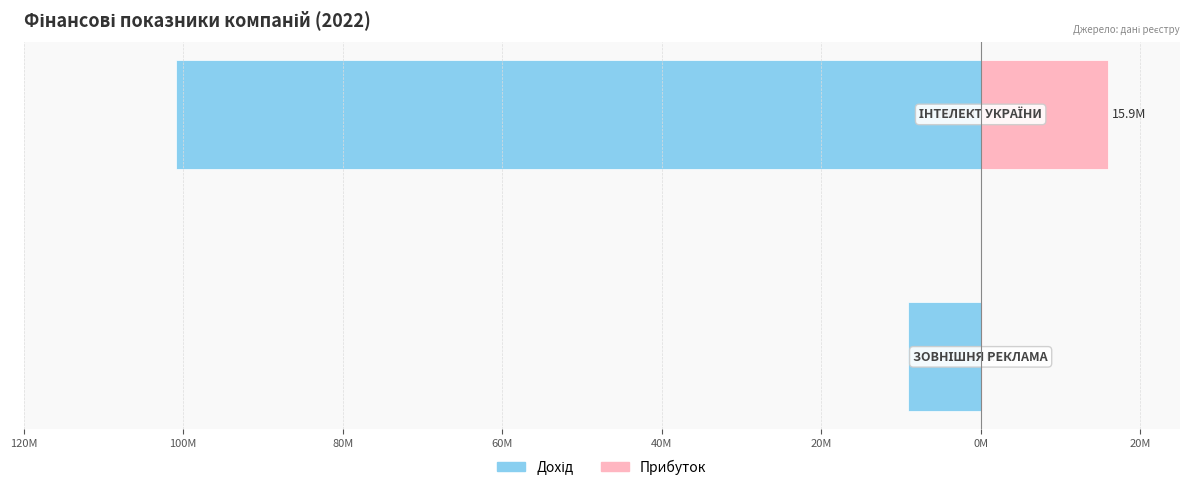

Between 120M and 100M, which series saw the biggest shift?

Дохід